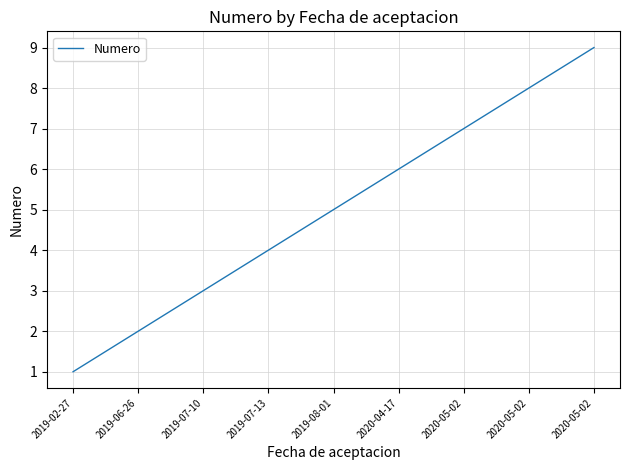

Count the number of categories in the chart.

9